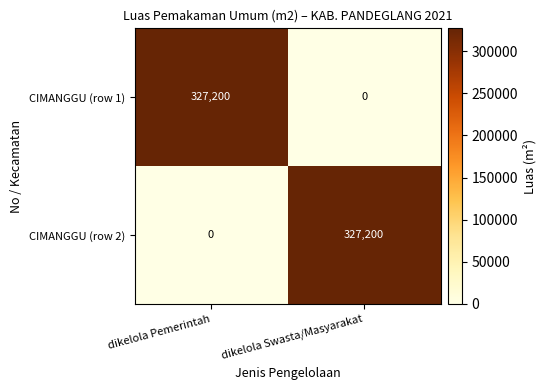

Which category has the lowest value in the CIMANGGU (row 1) series?

dikelola Swasta/Masyarakat